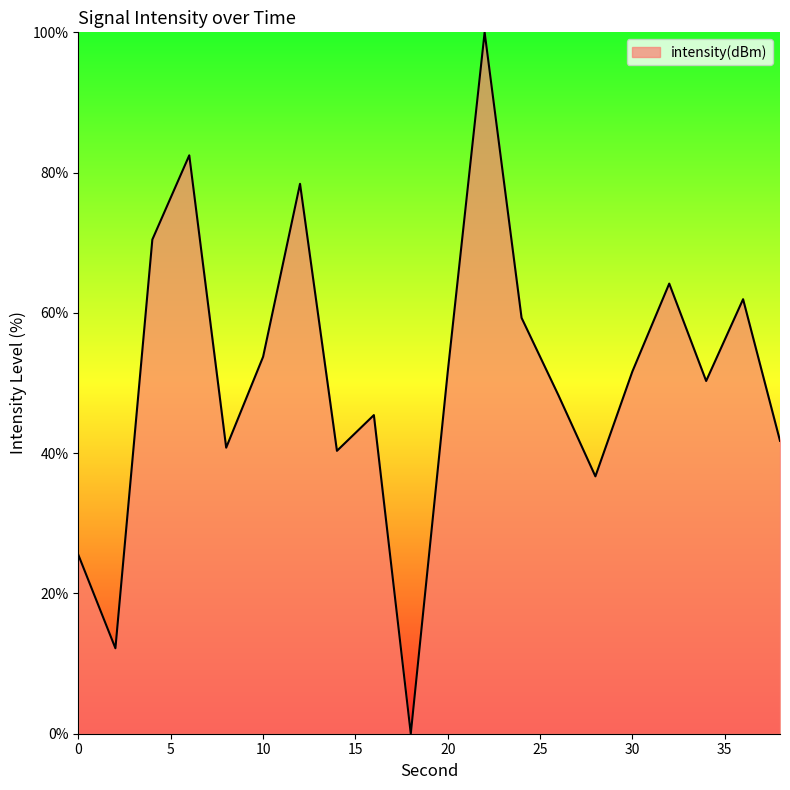

What is the greatest value displayed?

100.0